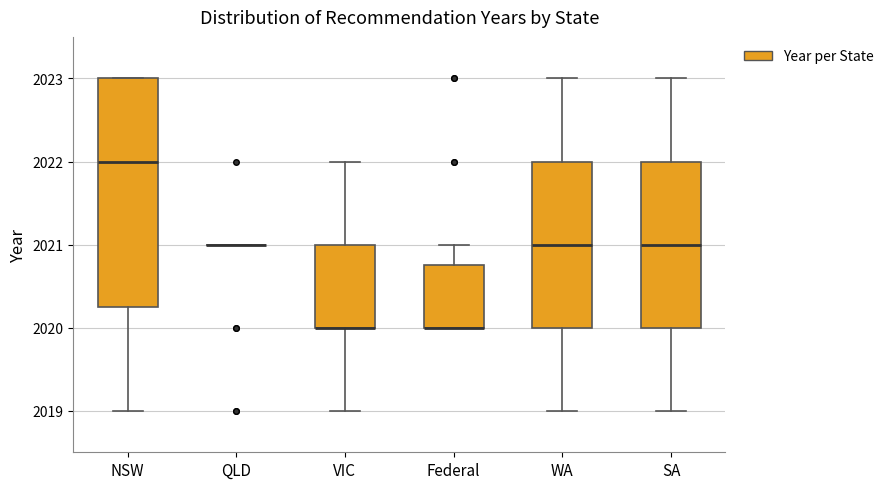

Which box is the tallest, from its lower edge to its upper edge?

NSW